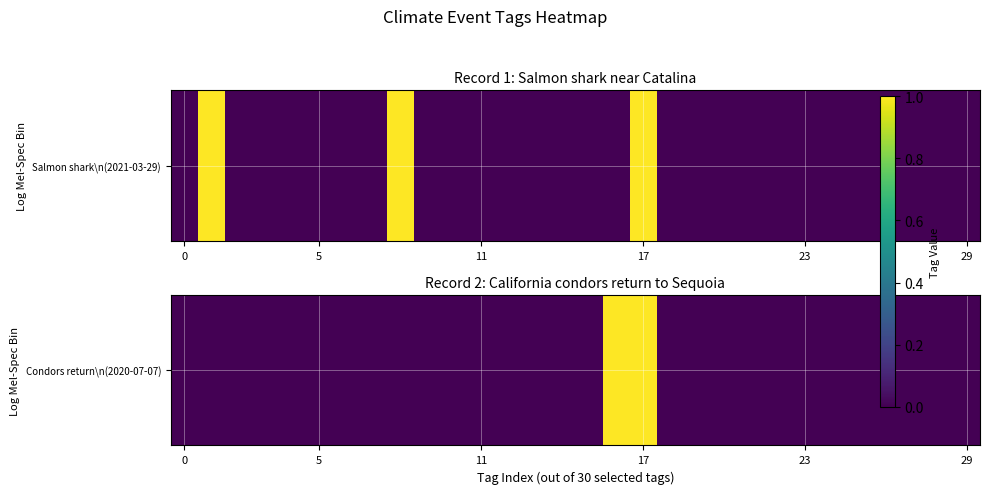

Count the number of categories in the chart.

30